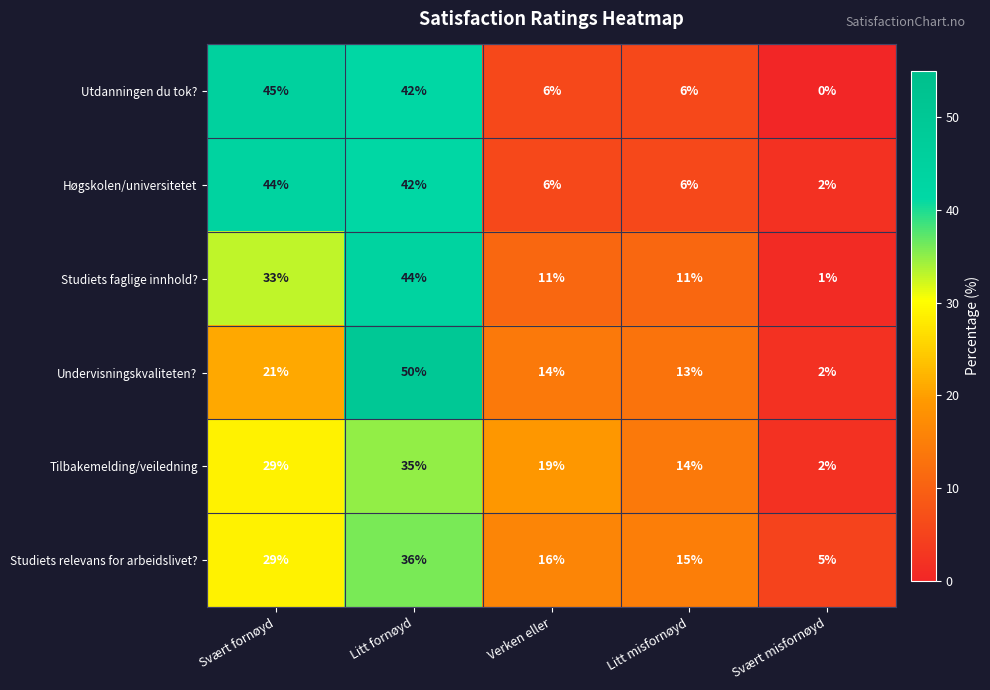

What is the greatest value displayed?

50